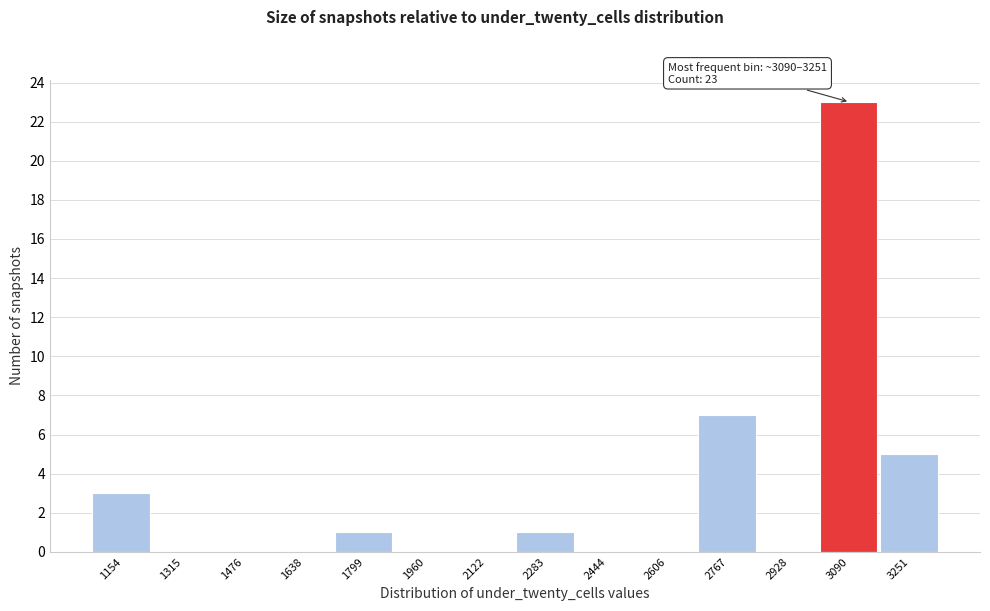

Reading left to right, extract all data points from this chart.

1154=3	1315=0	1476=0	1638=0	1799=1	1960=0	2122=0	2283=1	2444=0	2606=0	2767=7	2928=0	3090=23	3251=5